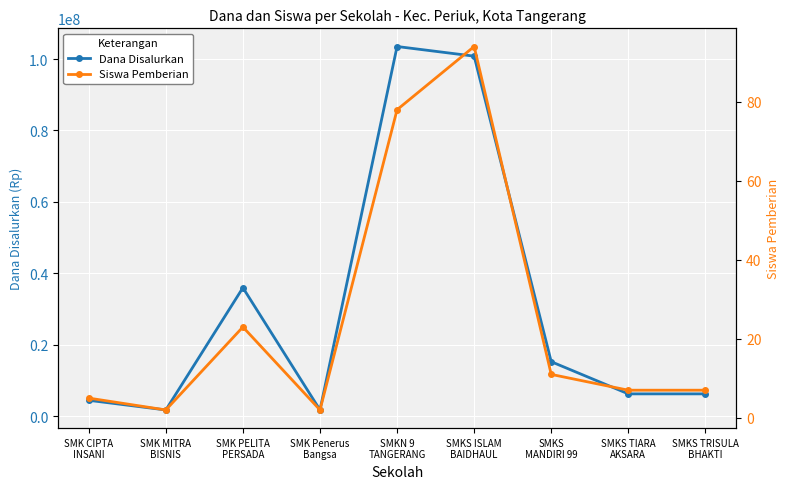

At which label is Dana Disalurkan closest to 52650000?

SMK PELITA
PERSADA